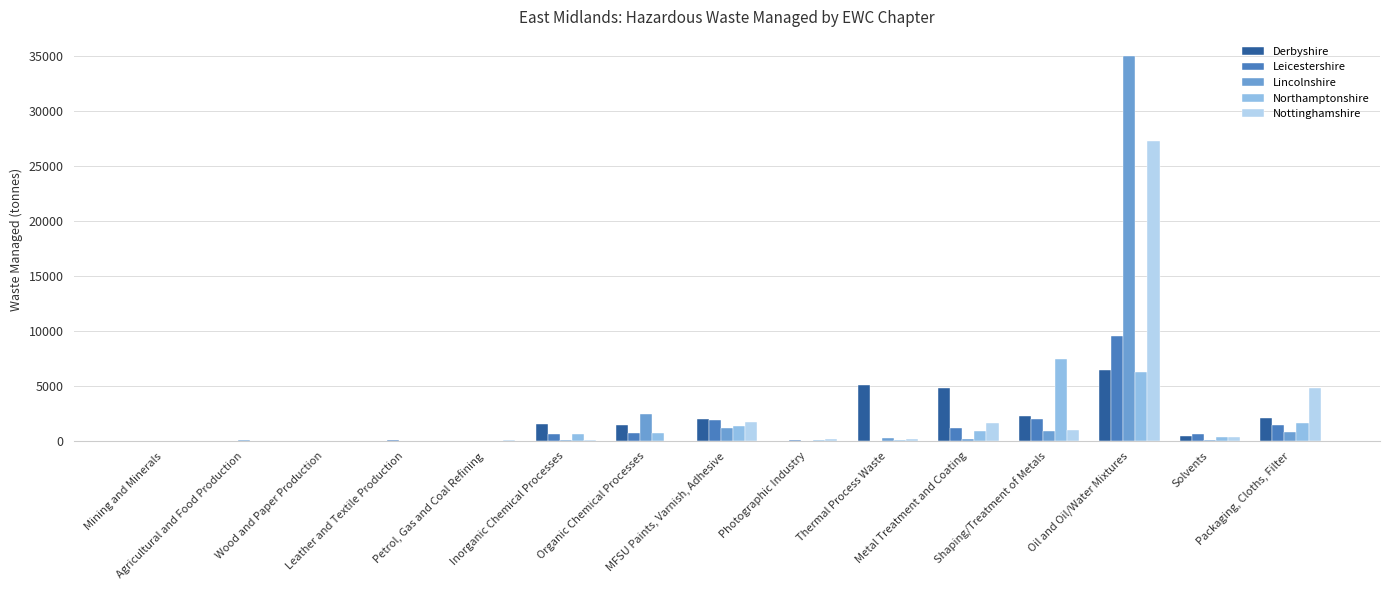

Count the number of data series in this chart.

5